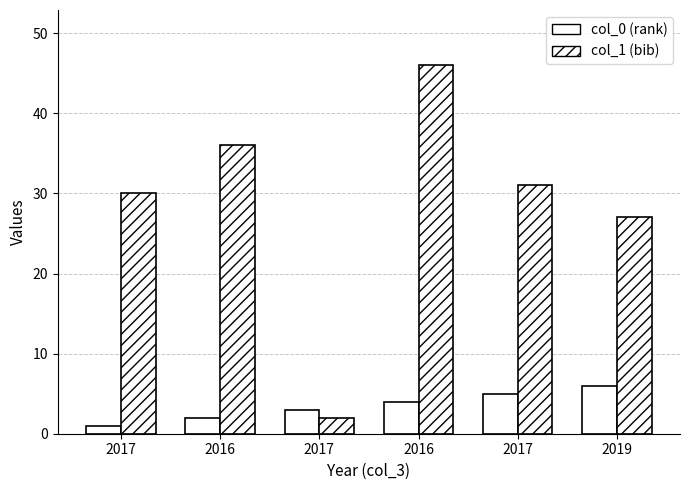

How many categories are shown in the chart?

6